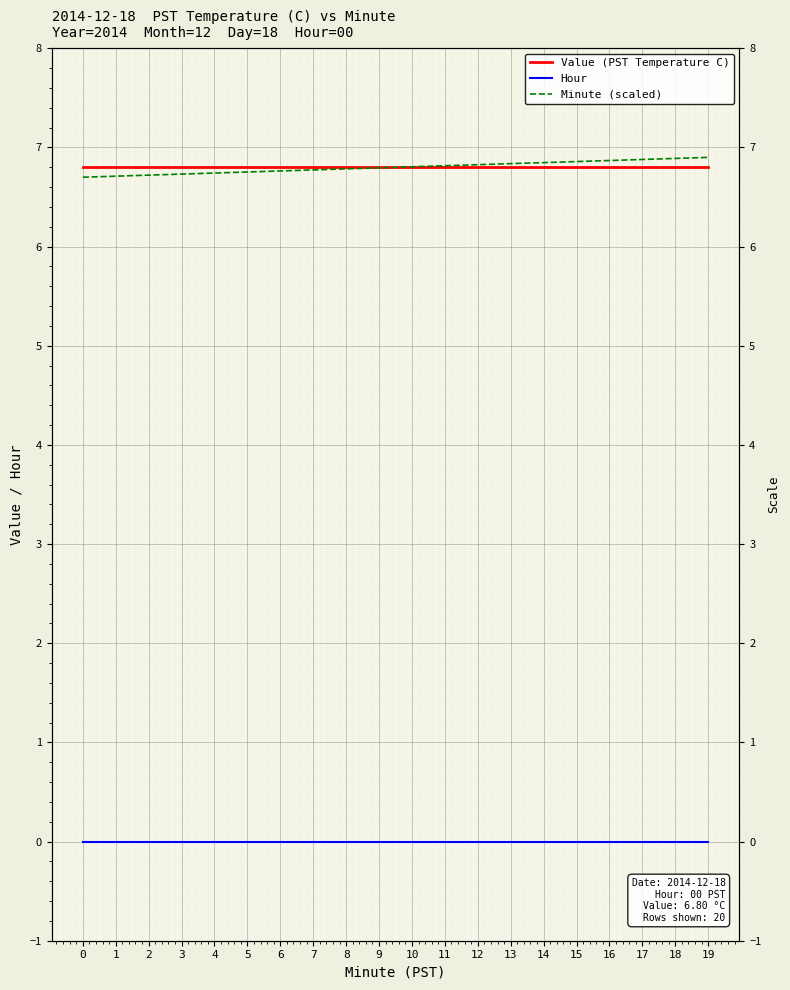

What is the greatest value displayed?

6.9